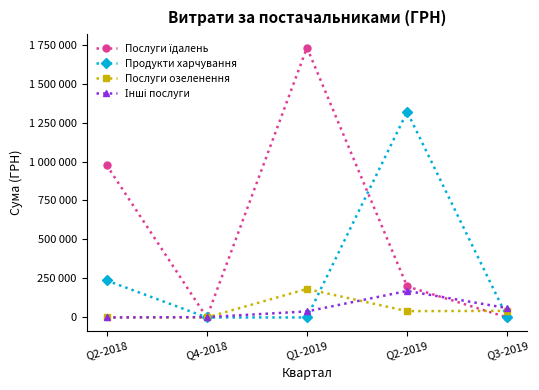

Reading left to right, list all the values displayed in this chart.

Послуги їдалень: Q2-2018=977264.2	Q4-2018=0.0	Q1-2019=1730043.7	Q2-2019=198962.5	Q3-2019=0.0
Продукти харчування: Q2-2018=237220.6	Q4-2018=0.0	Q1-2019=0.0	Q2-2019=1318762.9	Q3-2019=0.0
Послуги озеленення: Q2-2018=0.0	Q4-2018=0.0	Q1-2019=182806.1	Q2-2019=40426.4	Q3-2019=42160.7
Інші послуги: Q2-2018=0.0	Q4-2018=1990.0	Q1-2019=38732.9	Q2-2019=169900.0	Q3-2019=59646.0